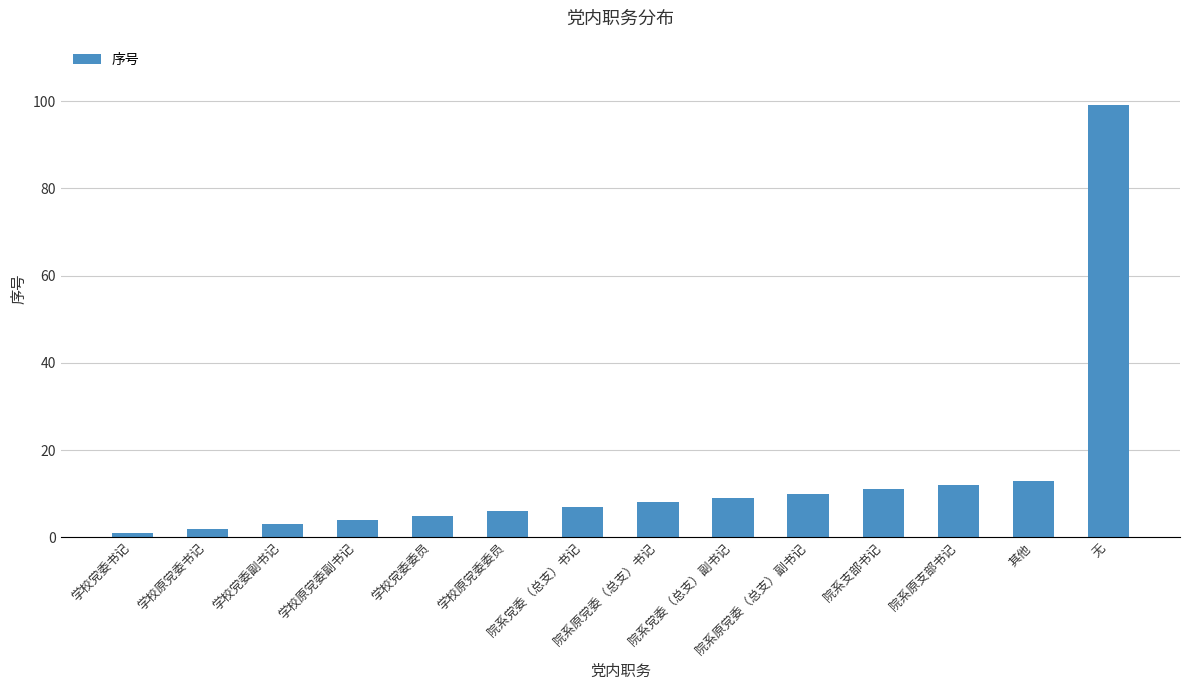

Where is the data nearest to the value 50?

其他